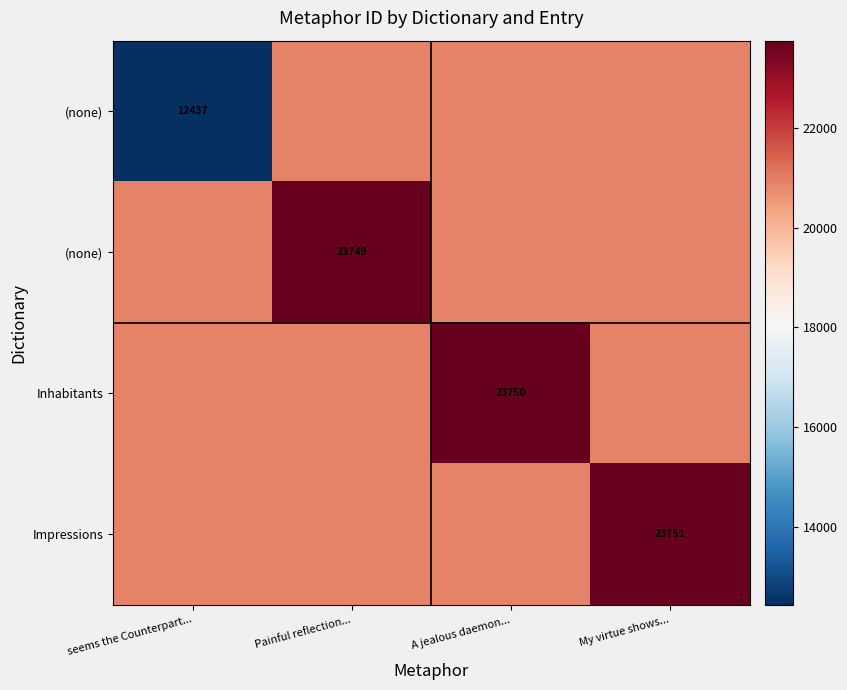

Which label corresponds to the largest value in the chart?

My virtue shows...